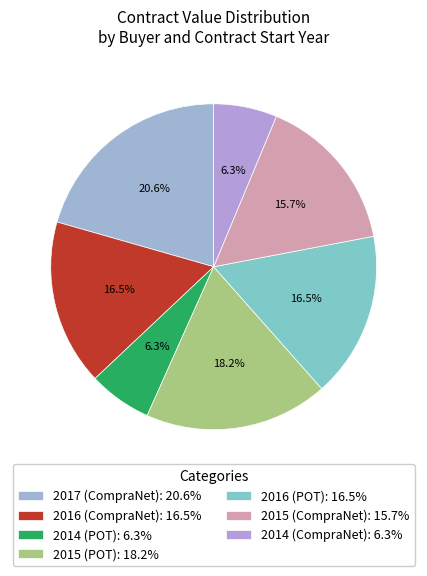

How many slices are in this pie chart?

7